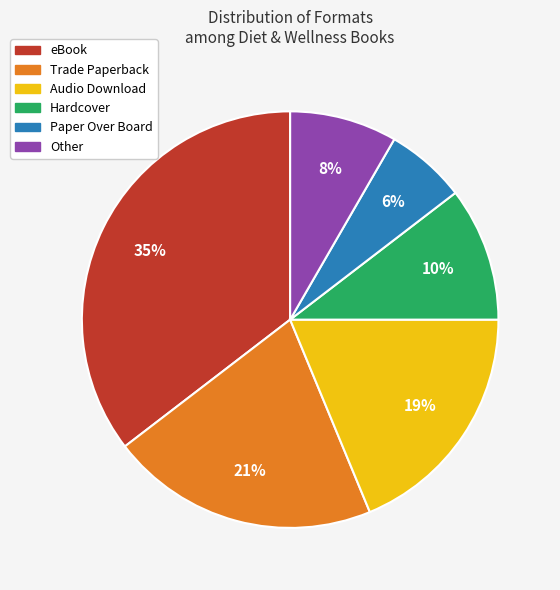

How many slices are in this pie chart?

6